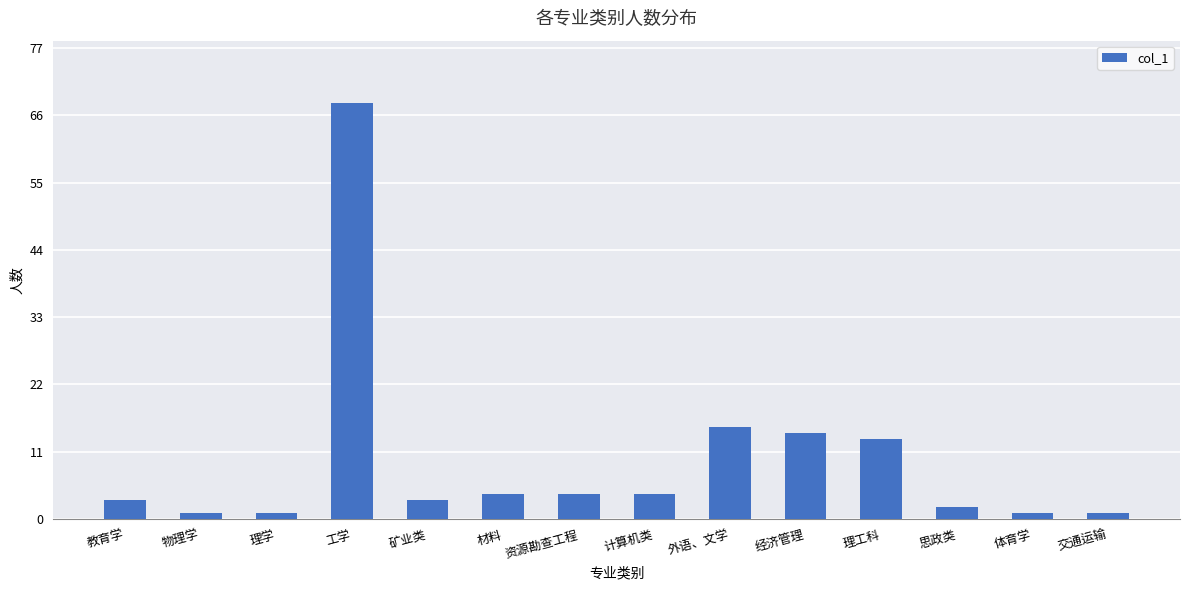

What is the sum of the values at 理学 and 交通运输?

2